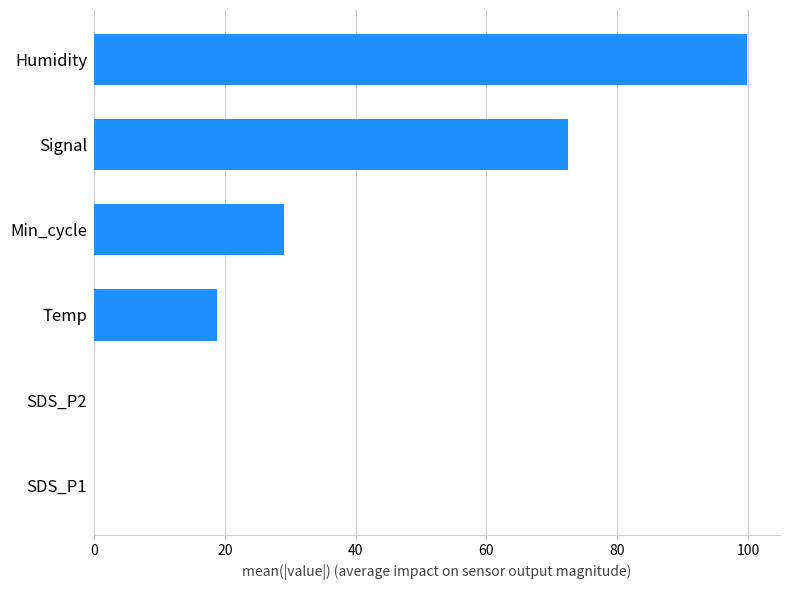

Reading bottom to top, transcribe all the data shown in this chart.

SDS_P1=0.0	SDS_P2=0.0	Temp=18.8	Min_cycle=29.0	Signal=72.4	Humidity=99.9